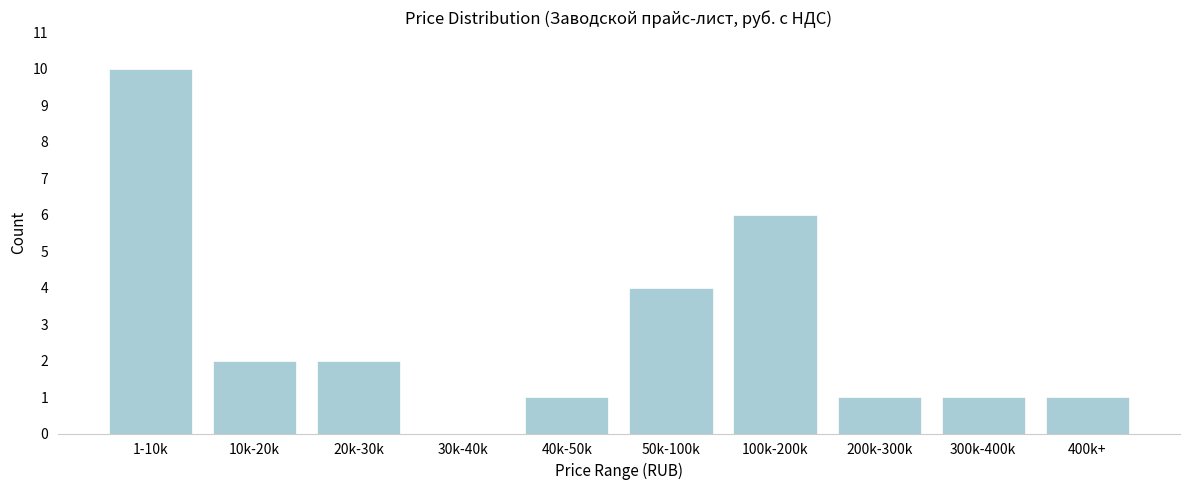

Reading right to left, list all the values displayed in this chart.

400k+=1	300k-400k=1	200k-300k=1	100k-200k=6	50k-100k=4	40k-50k=1	30k-40k=0	20k-30k=2	10k-20k=2	1-10k=10